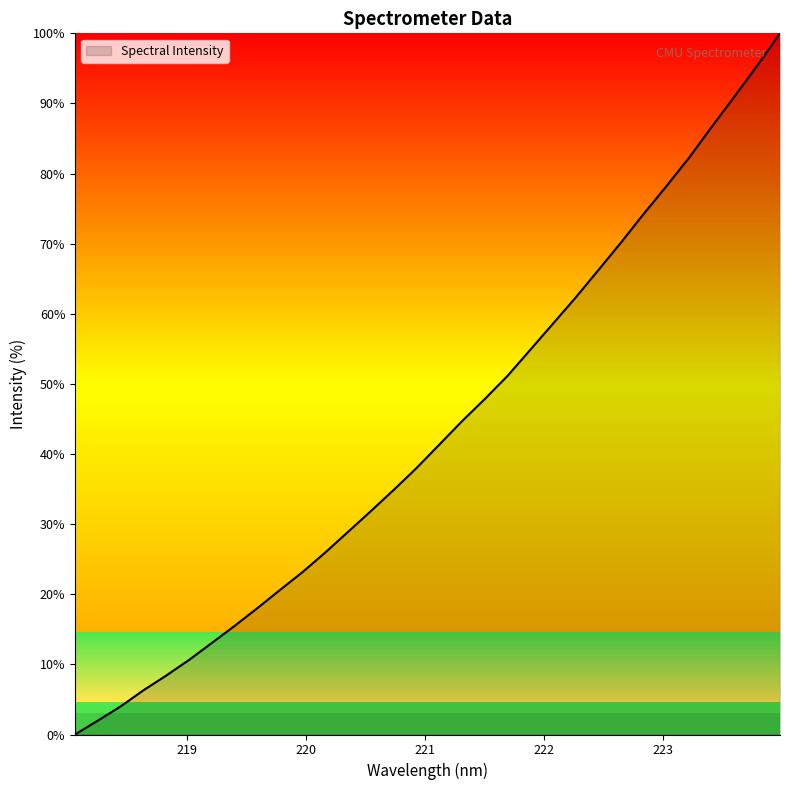

Does the chart display data point markers on the line(s)?

No